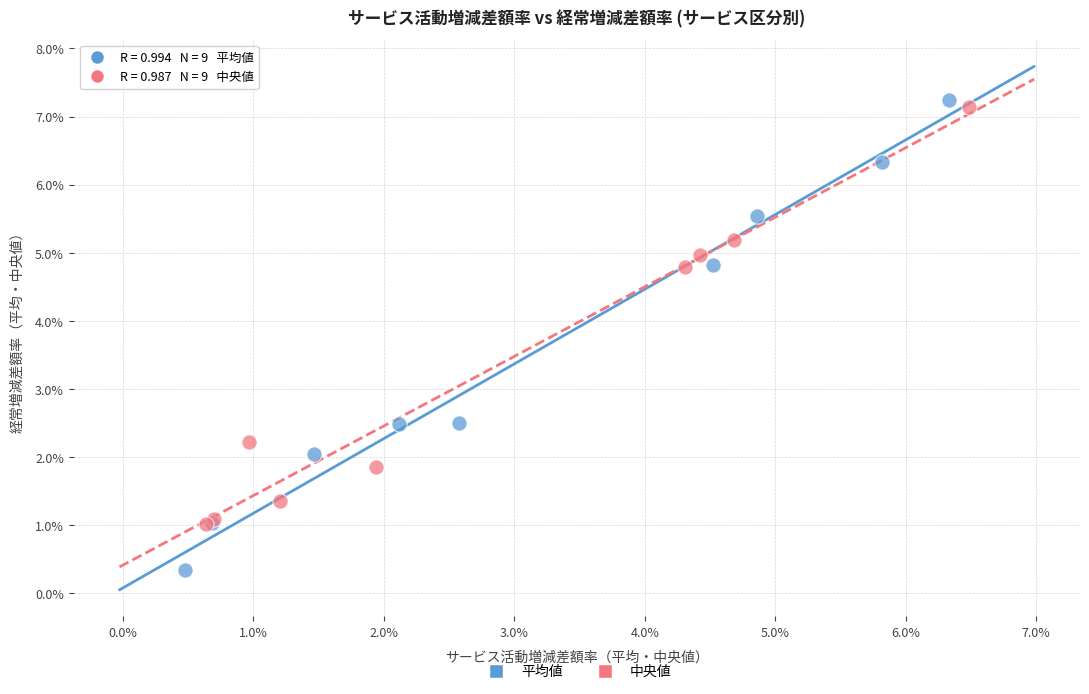

What are all the series names shown in the legend?

平均値, 中央値